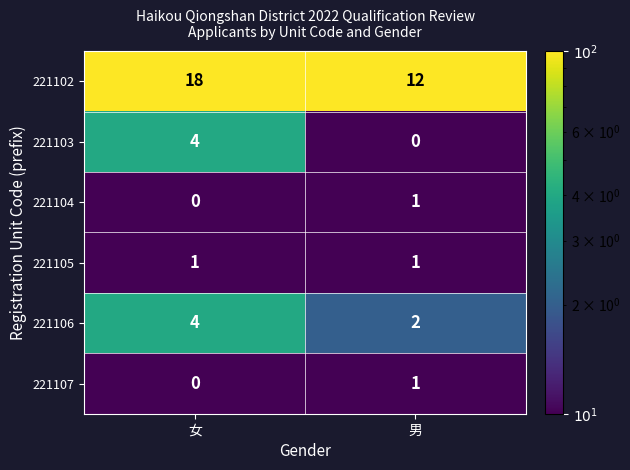

True or false: 221102 has a value of 31 at 女.

False